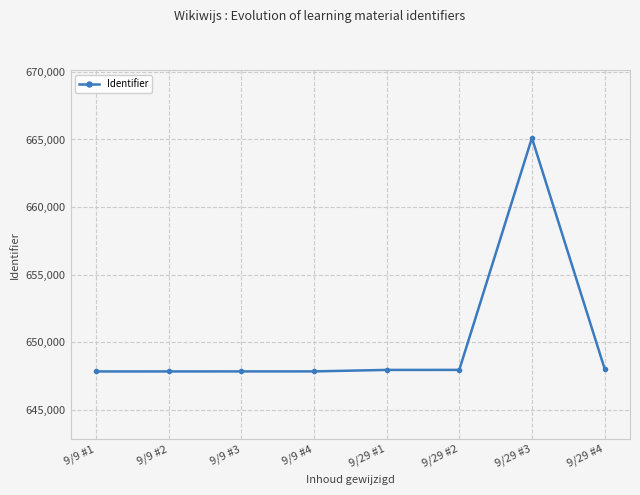

The value at 9/9 #2 is 382922. True or false?

False